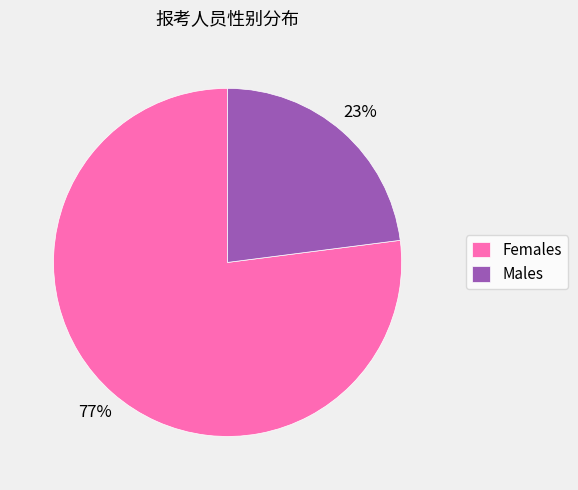

What percentage is the Females slice, to the nearest percent?

77%